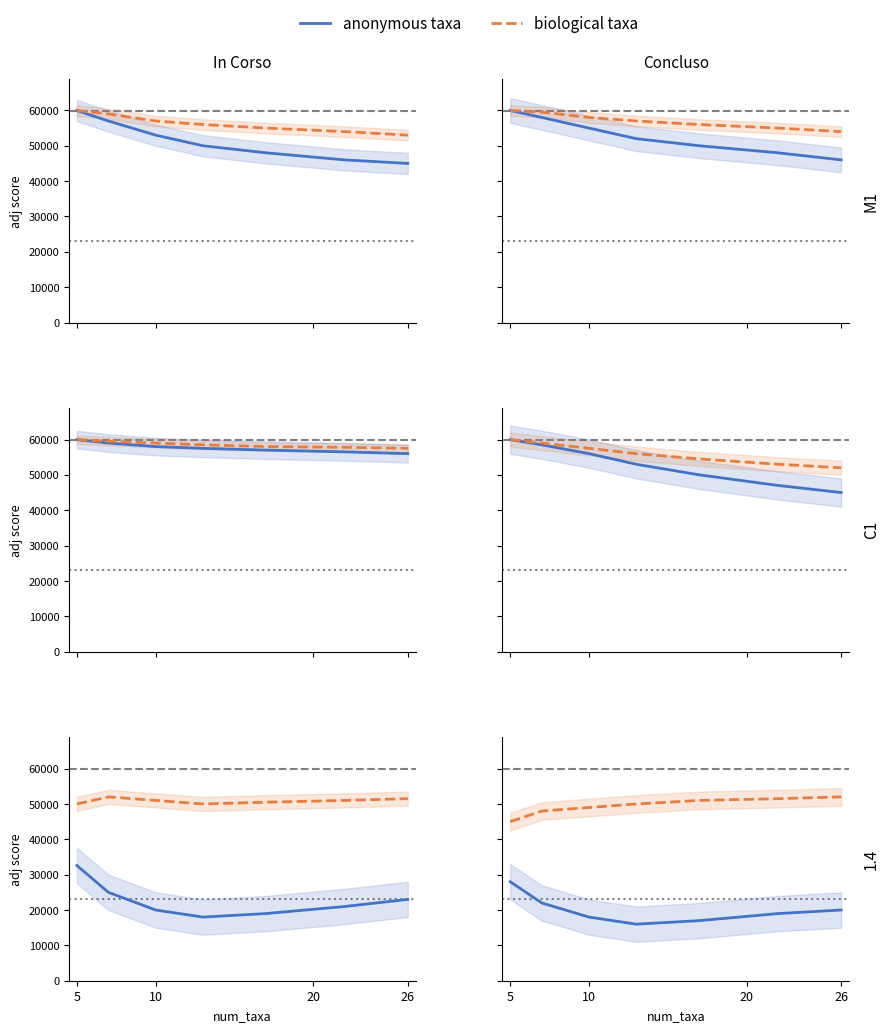

Read the biological taxa value at 26, to the nearest 100.

52000